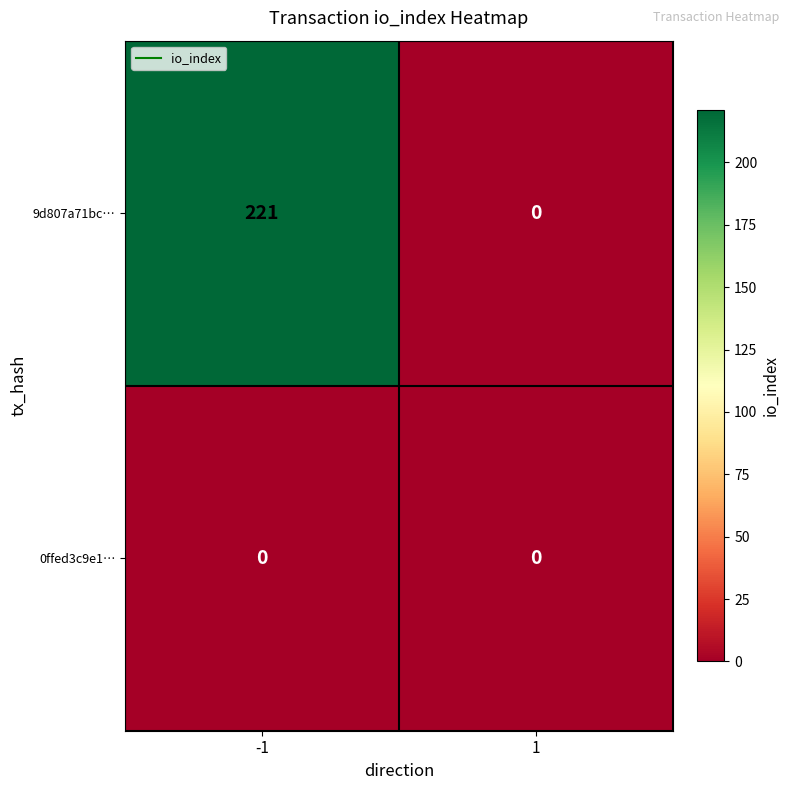

Between -1 and 1, which series saw the biggest shift?

9d807a71bc…